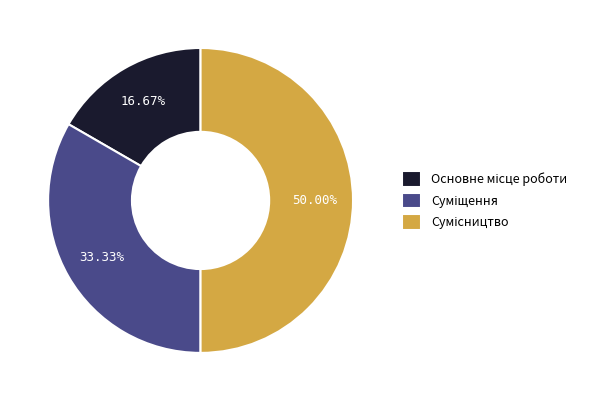

To the nearest percent, what is the difference between the largest and smallest slice percentages?

33%